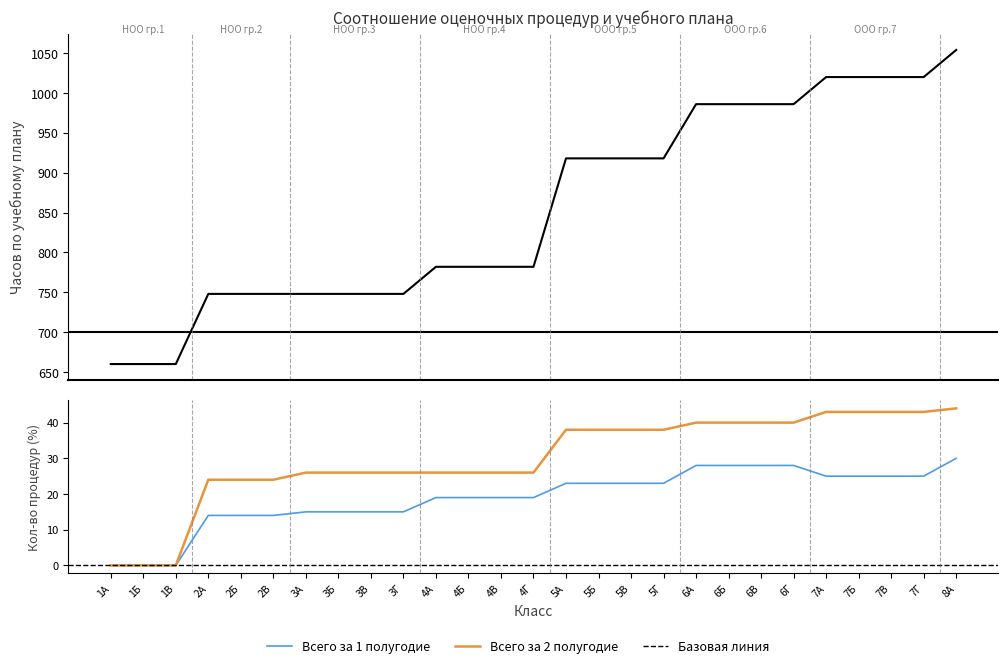

What is the total value across all series at 2А?

786